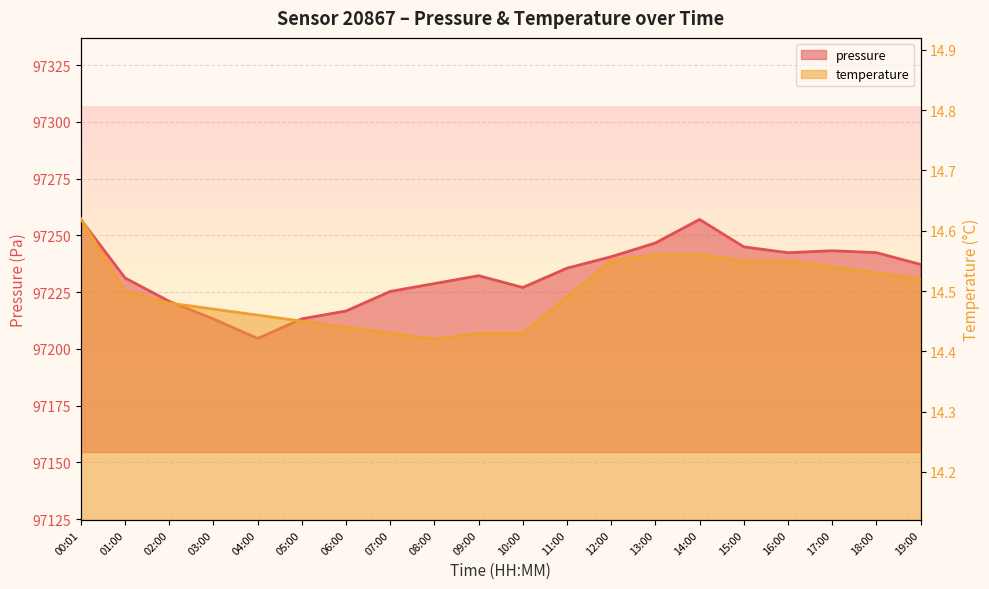

List the labels in order of pressure value, largest first.

14:00, 00:01, 13:00, 15:00, 17:00, 18:00, 16:00, 12:00, 19:00, 11:00, 09:00, 01:00, 08:00, 10:00, 07:00, 02:00, 06:00, 05:00, 03:00, 04:00